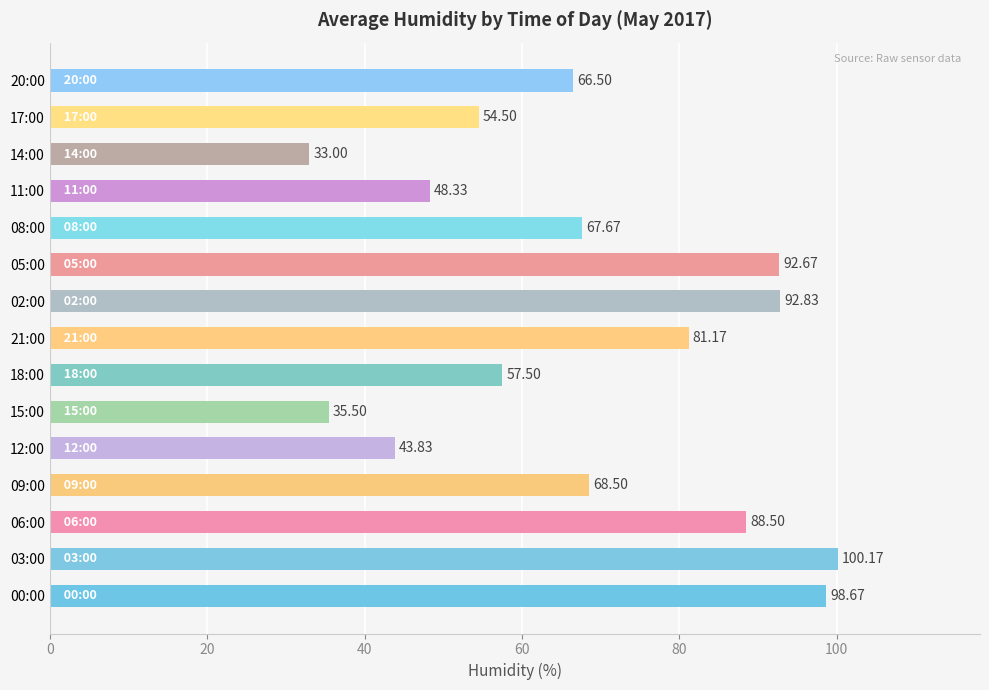

List the labels in order of value, largest first.

03:00, 00:00, 02:00, 05:00, 06:00, 21:00, 09:00, 08:00, 20:00, 18:00, 17:00, 11:00, 12:00, 15:00, 14:00